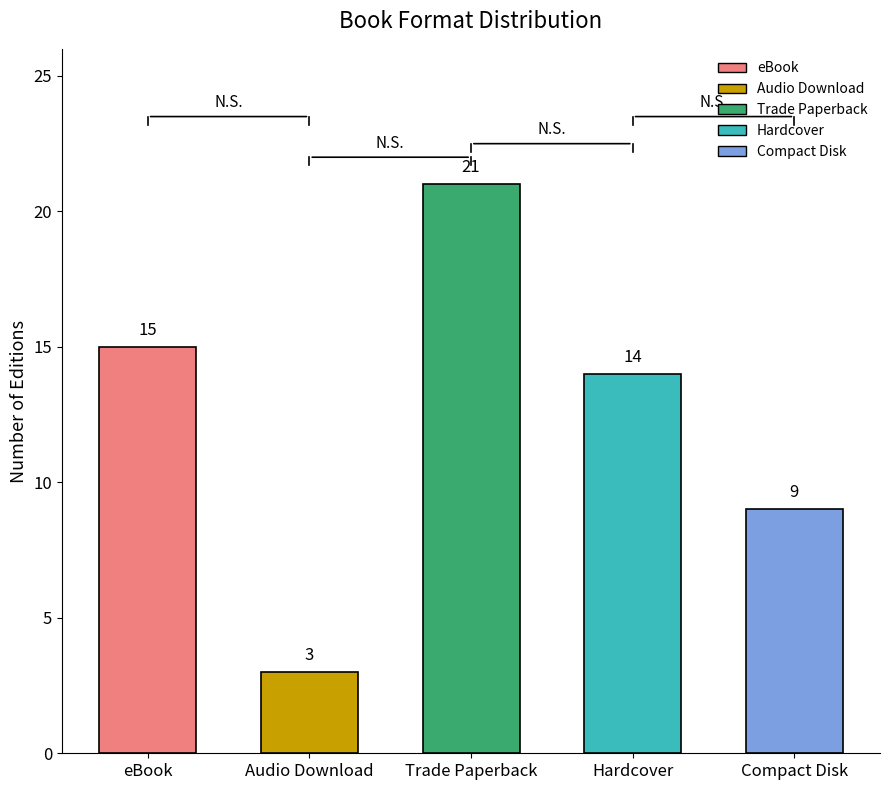

Rank the categories by value from highest to lowest.

Trade Paperback, eBook, Hardcover, Compact Disk, Audio Download